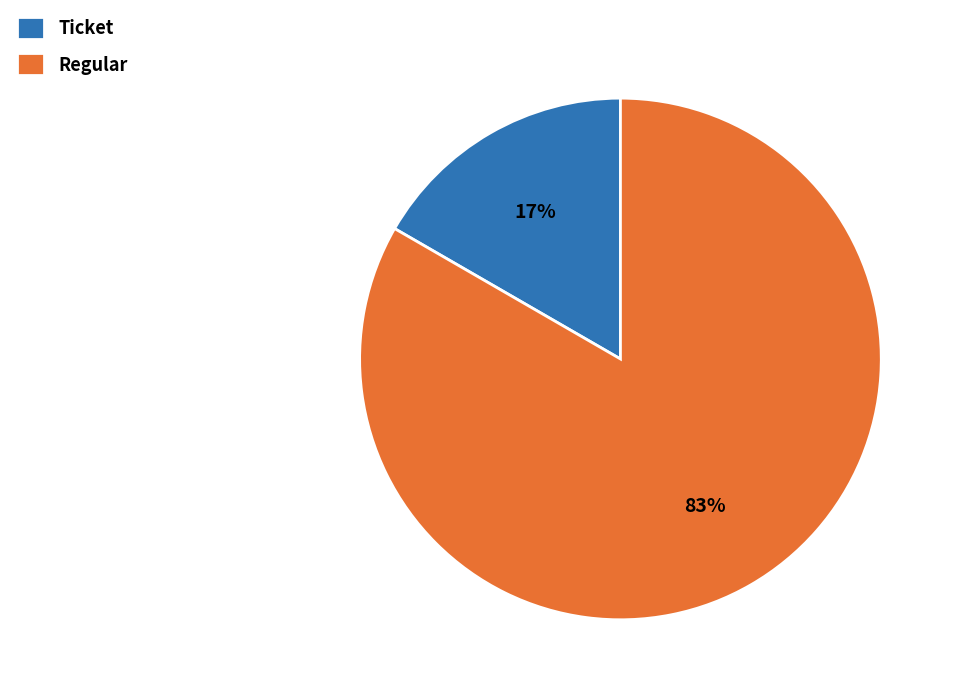

How many slices are in this pie chart?

2